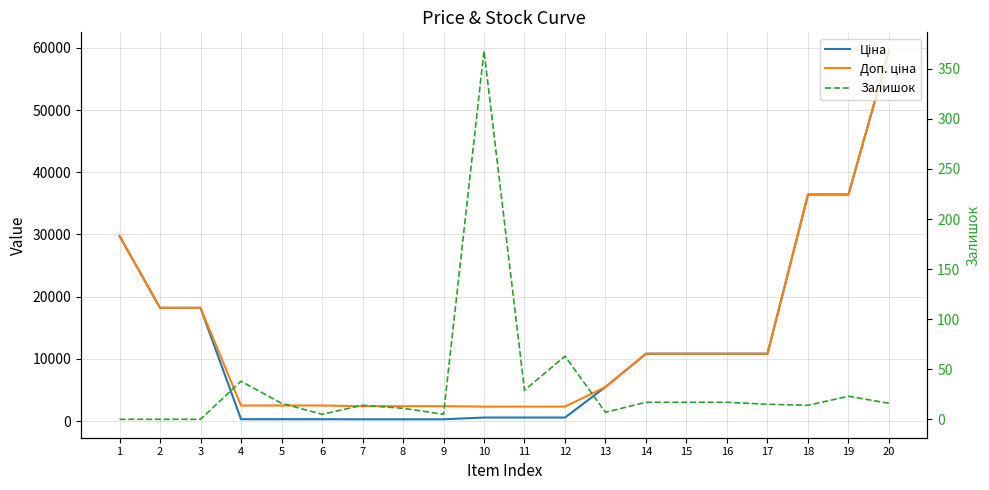

True or false: Ціна and Залишок intersect in this chart.

False